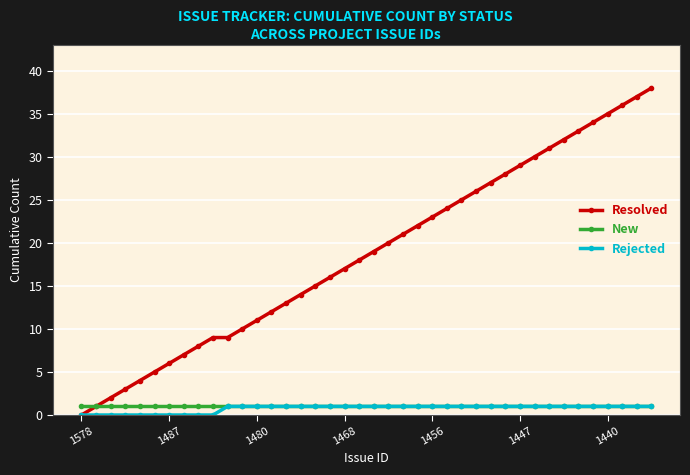

How many values in the Resolved series are below 19?

20